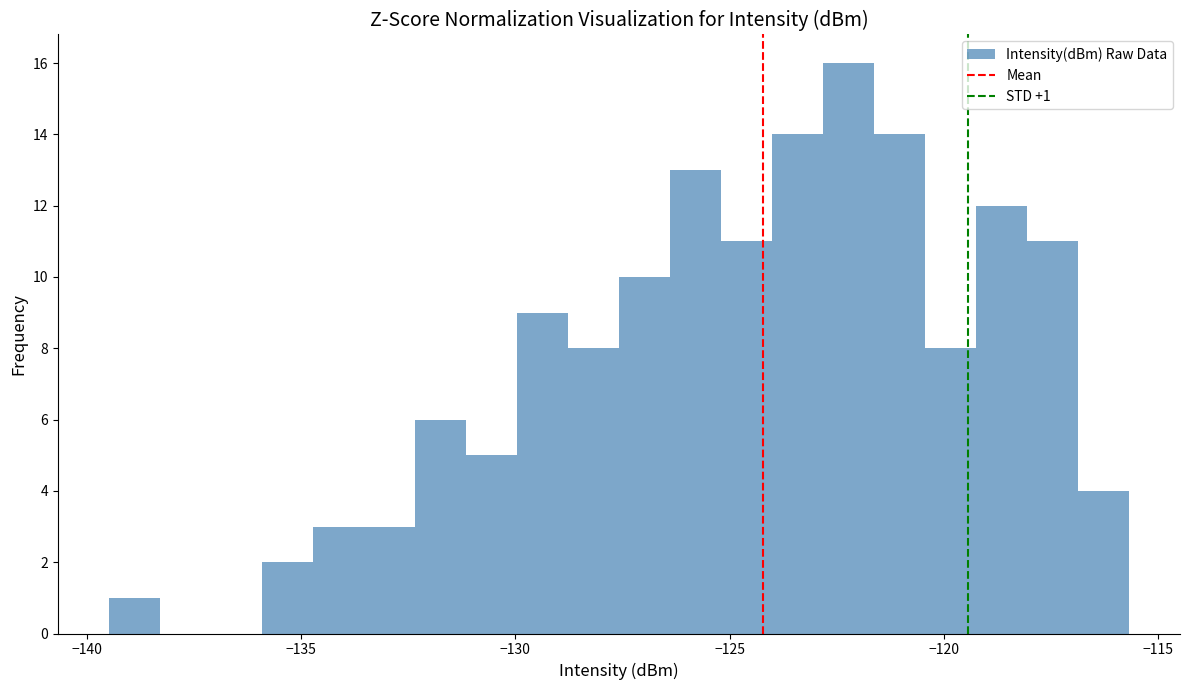

Read against the x-axis, roughly where is the centre of the tallest bar?

-122.0